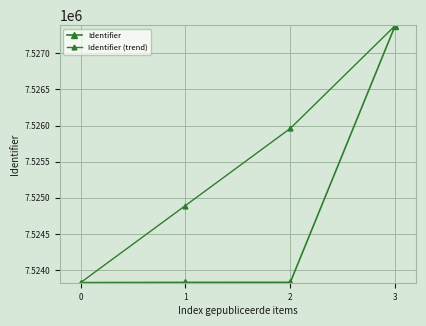

How many data points in Identifier are less than 7523831?

2